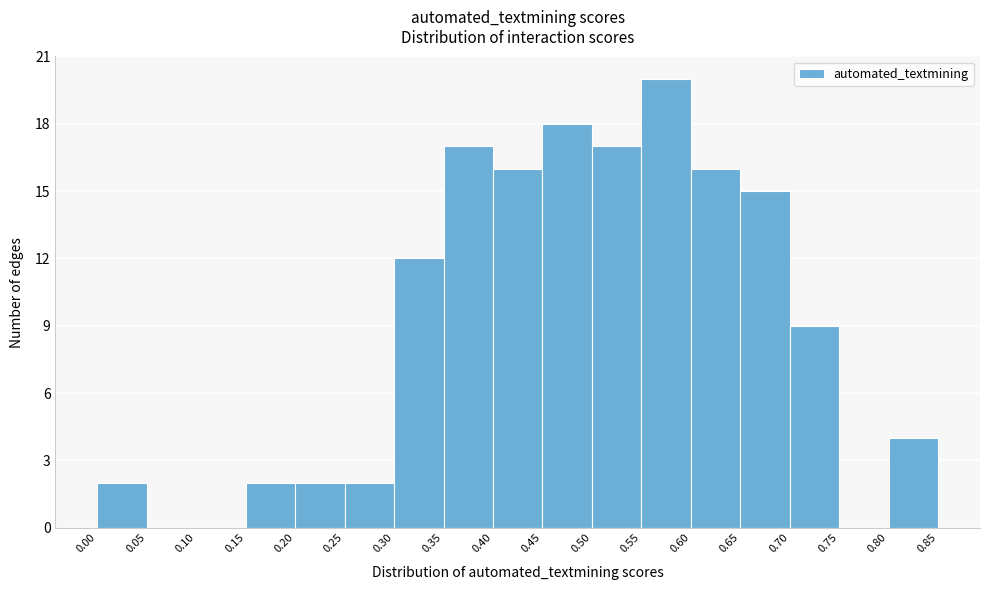

Reading left to right, list every bar in this chart as the range it spans on the x-axis followed by its height. The values are not printed on the chart, so give them approximately, as read against the axis.

0.00 to 0.05: 2
0.05 to 0.10: 0
0.10 to 0.15: 0
0.15 to 0.20: 2
0.20 to 0.25: 2
0.25 to 0.30: 2
0.30 to 0.35: 12
0.35 to 0.40: 17
0.40 to 0.45: 16
0.45 to 0.50: 18
0.50 to 0.55: 17
0.55 to 0.60: 20
0.60 to 0.65: 16
0.65 to 0.70: 15
0.70 to 0.75: 9
0.75 to 0.80: 0
0.80 to 0.85: 4